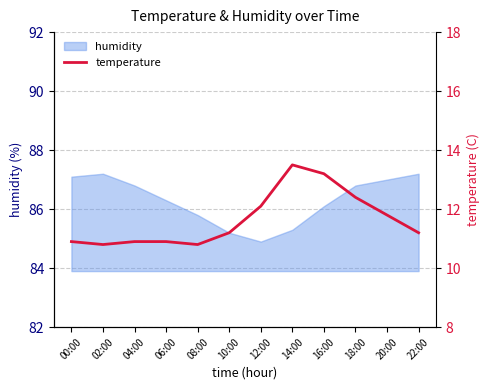

What position from the left is 20:00?

11